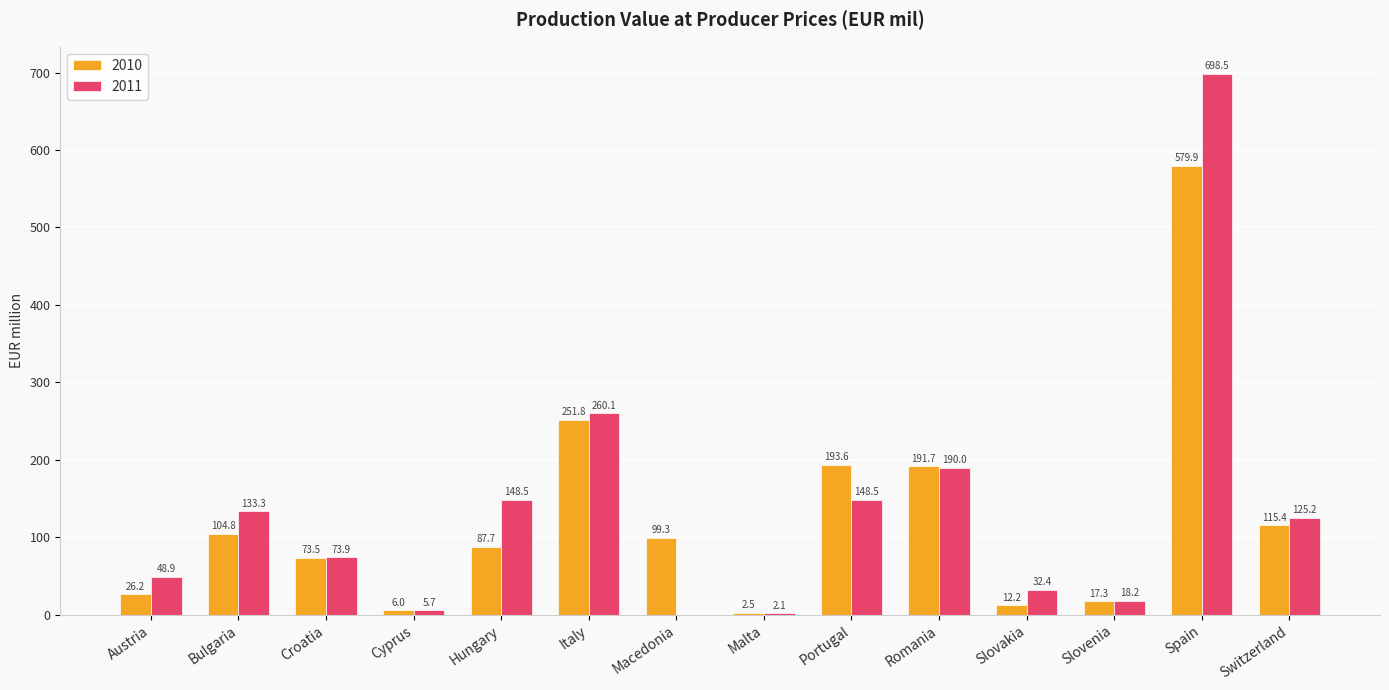

Which series has the largest total across all categories?

2011